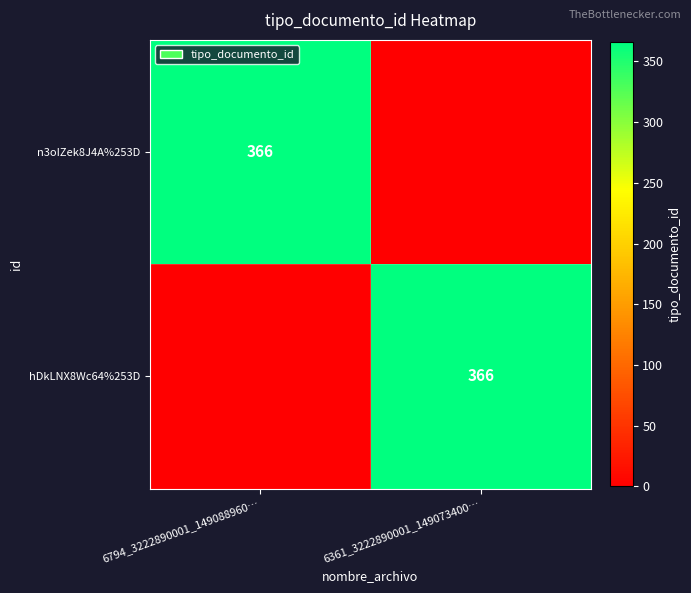

True or false: n3oIZek8J4A%253D has a value of 366 at 6794_3222890001_149088960….

True